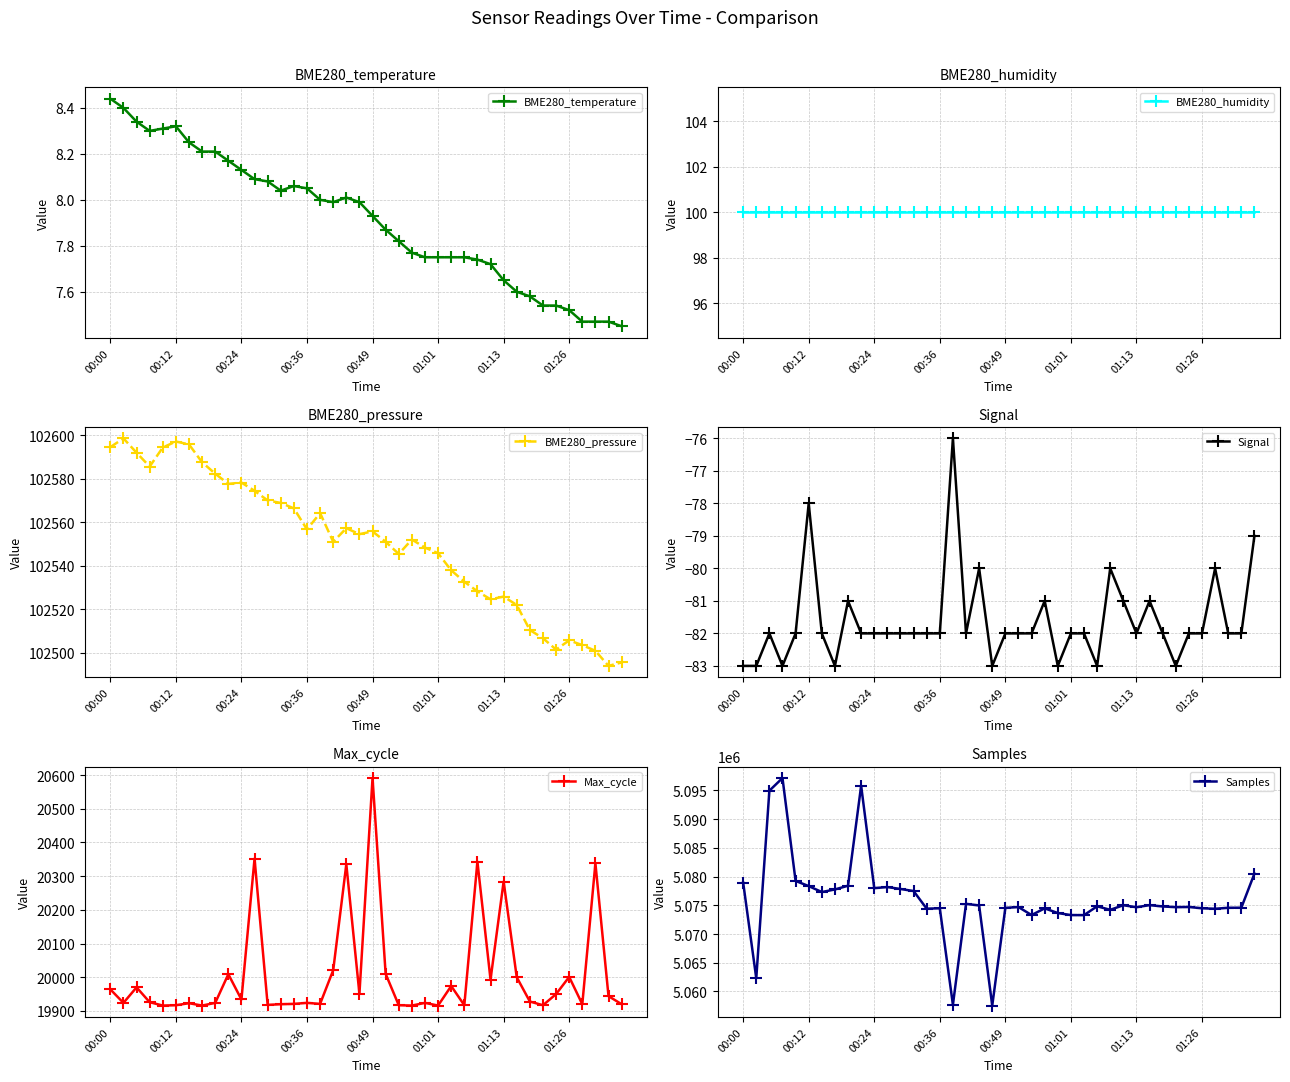

True or false: BME280_humidity has a value of 100.0 at 27.

True